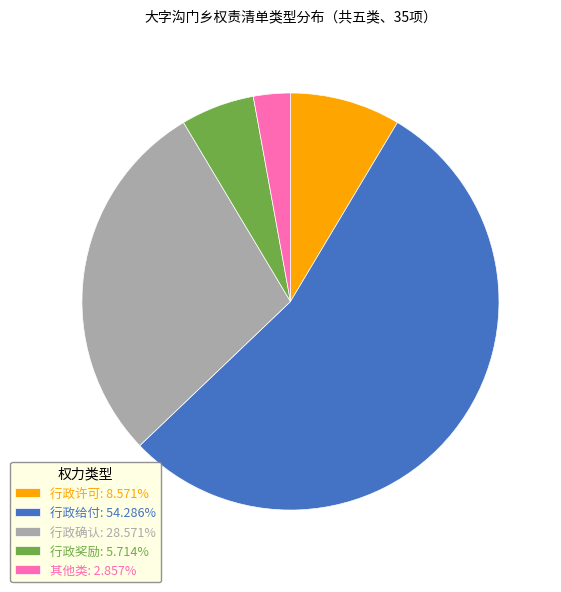

Do 行政给付: 54.286% and 行政奖励: 5.714% together represent more than half of the pie?

Yes